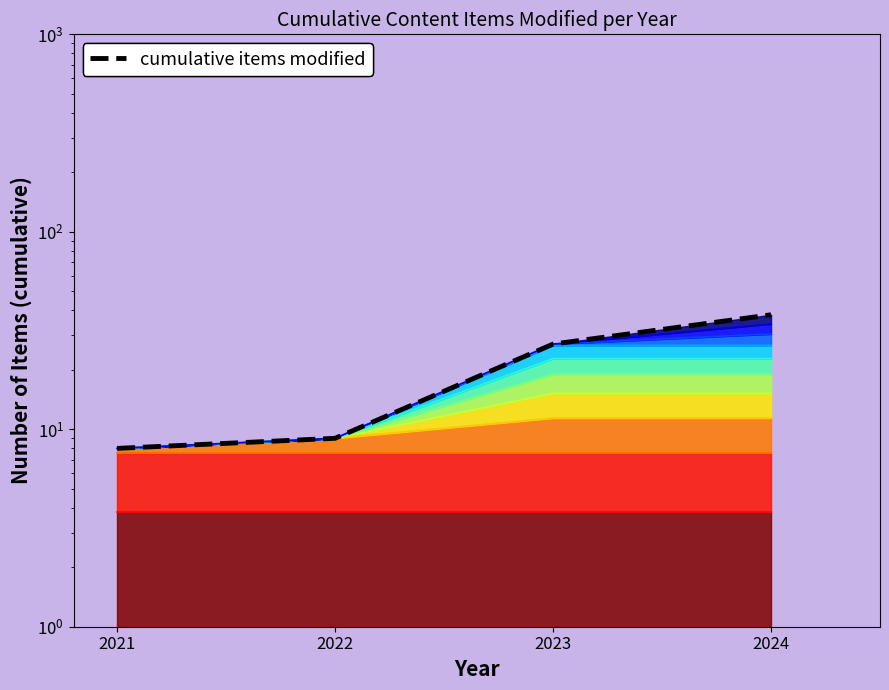

Read the value at 2024, to the nearest 10.

40